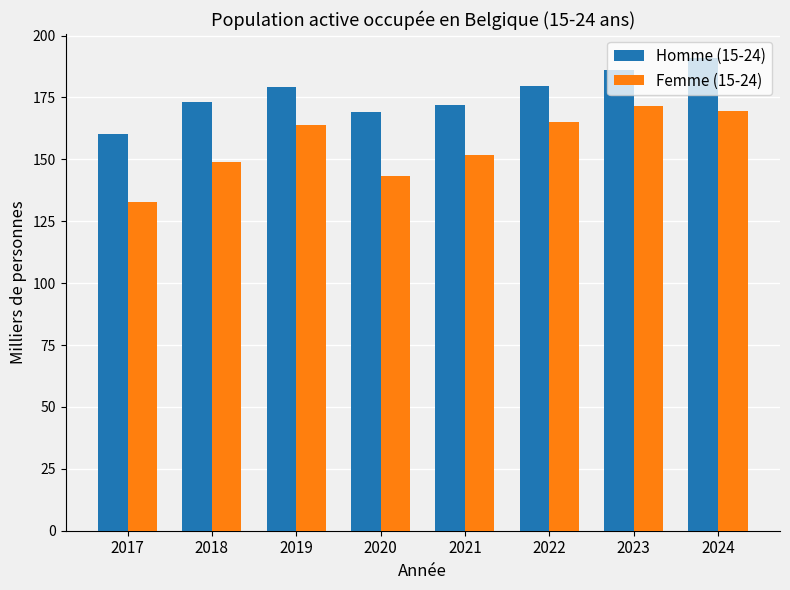

Which series has the largest range (max minus min)?

Femme (15-24)